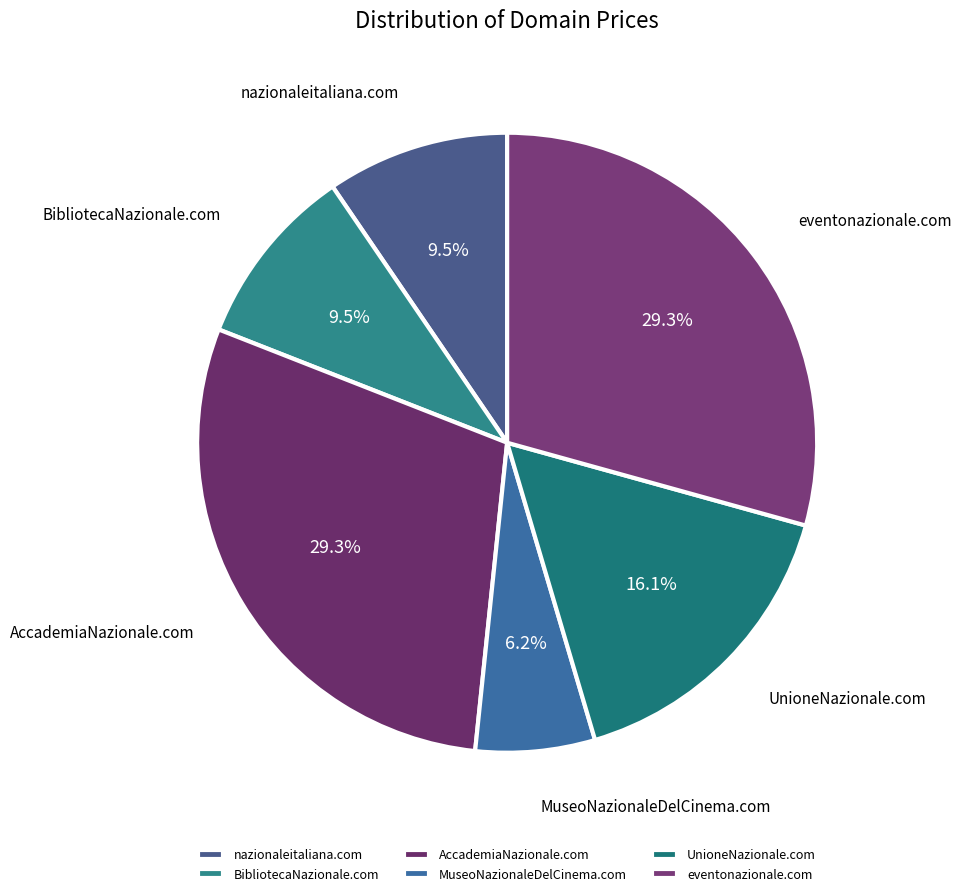

What is the smallest slice in the pie chart?

MuseoNazionaleDelCinema.com